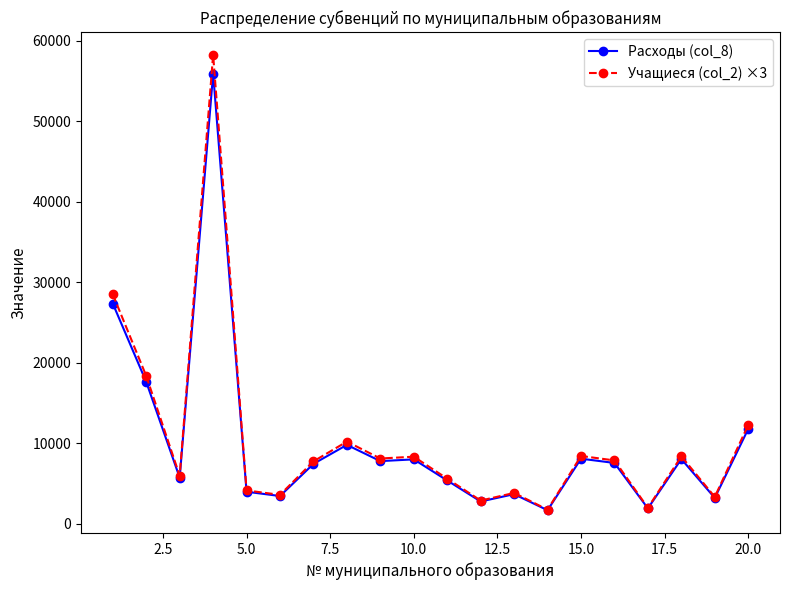

What is the value of the Учащиеся (col_2) ×3 point at the 3rd from the left?

5958.0